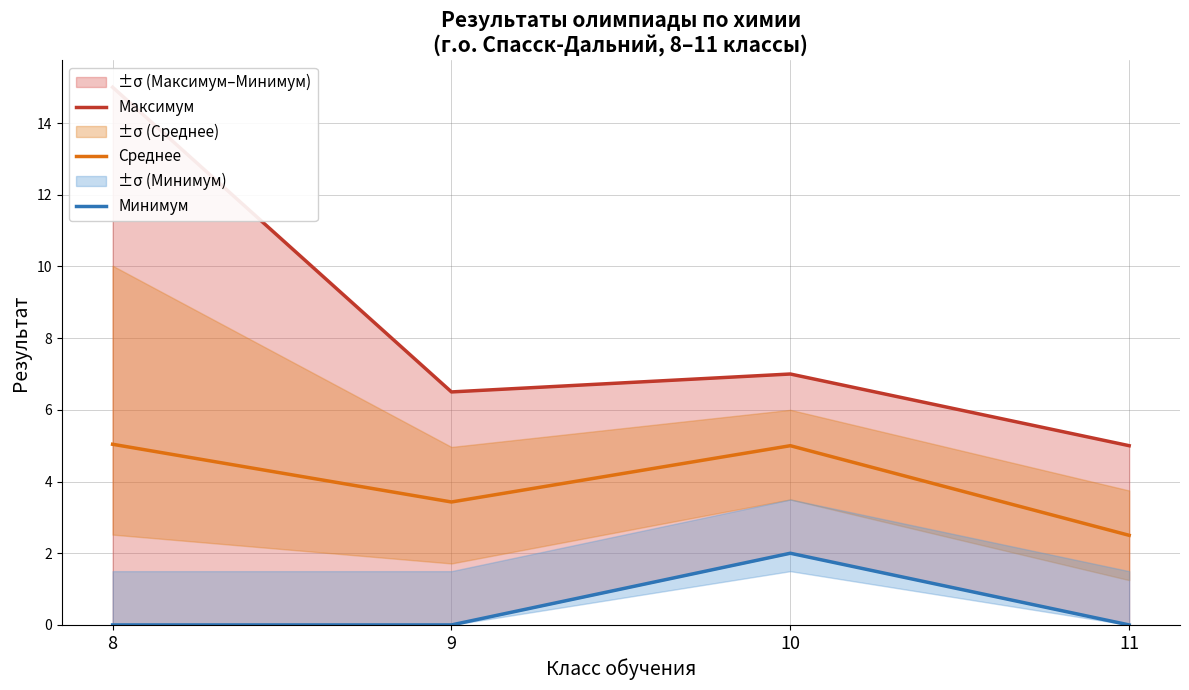

At which label is Минимум closest to 1?

8